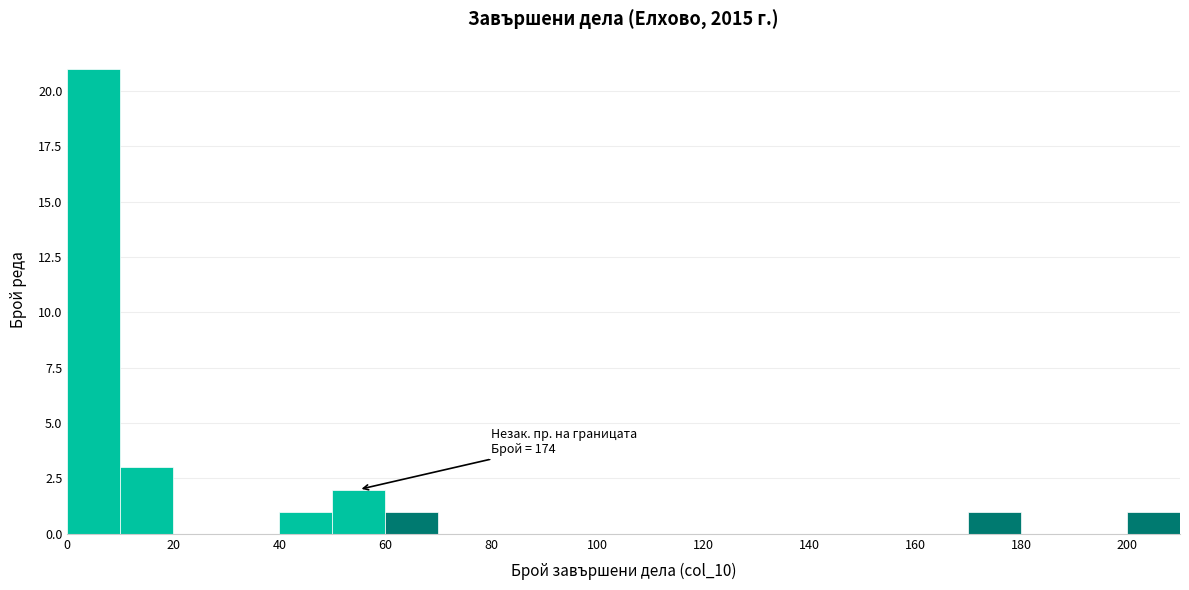

Which range on the x-axis has the tallest bar?

0 to 10